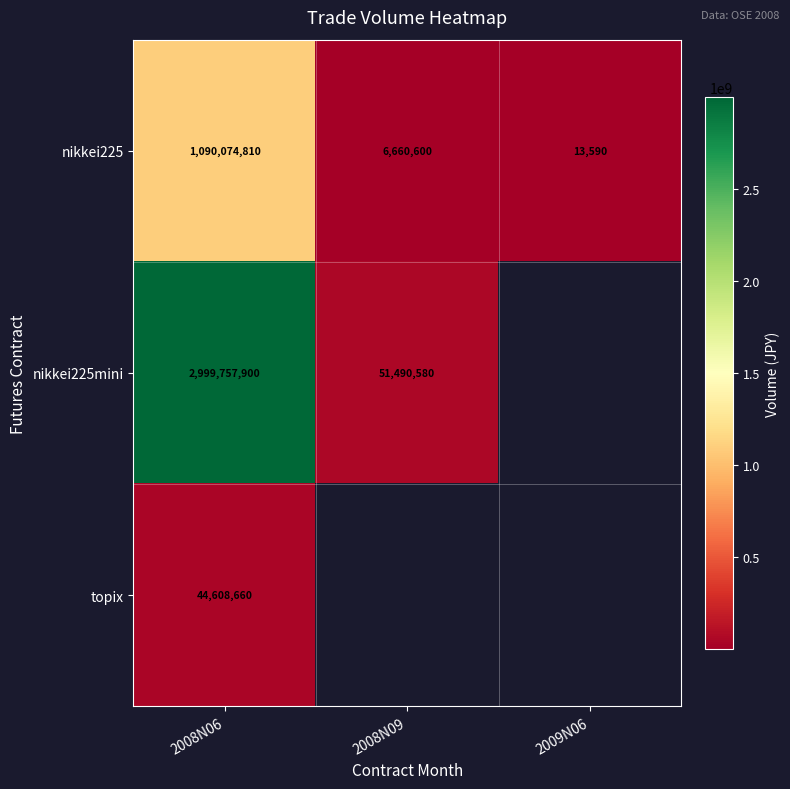

What is the greatest value displayed?

2999757900.0